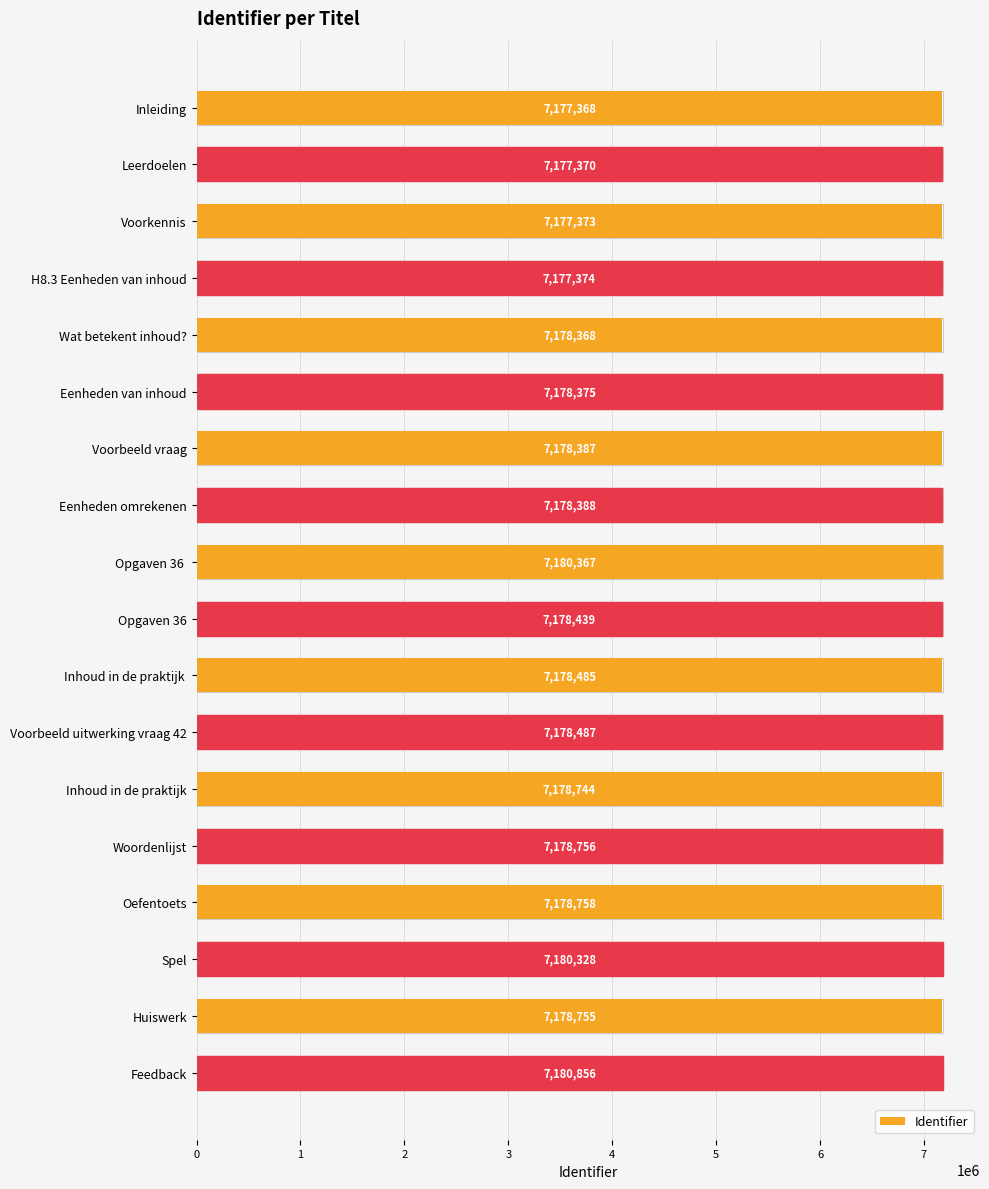

What is the approximate value at Eenheden van inhoud?

7178375